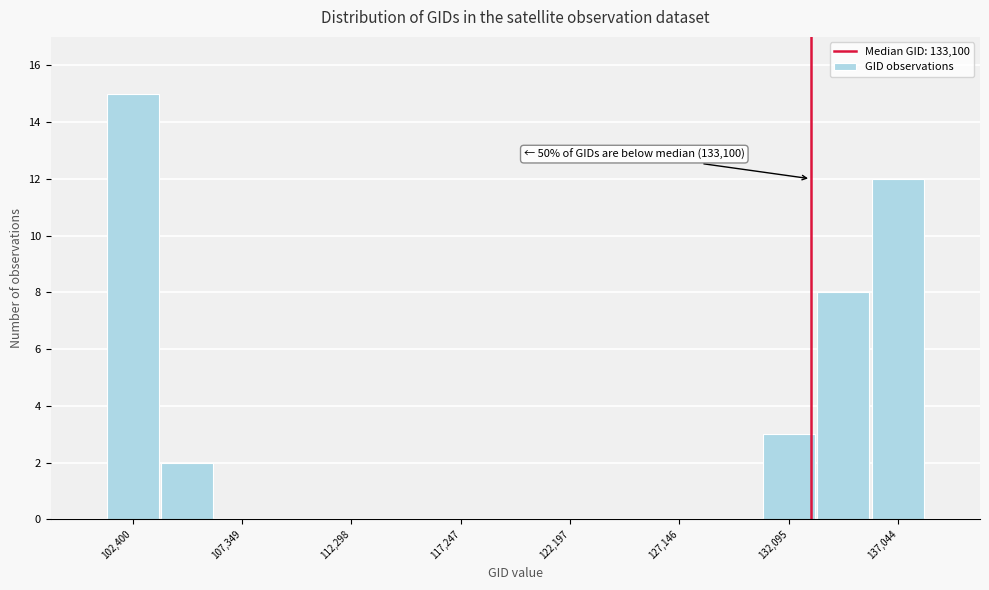

Which range on the x-axis has the tallest bar?

101000 to 103500